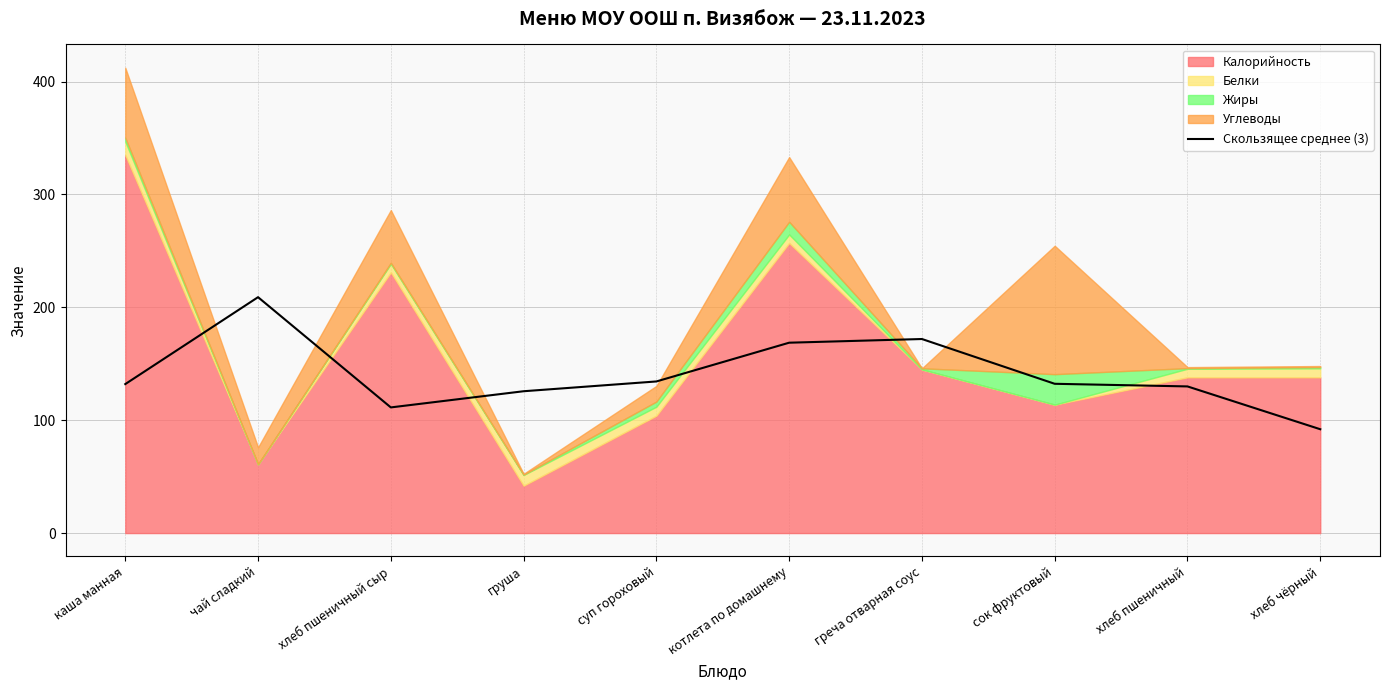

Reading left to right, list all the values displayed in this chart.

132.0	209.0	111.3	125.7	134.3	168.7	171.9	132.3	129.9	92.0